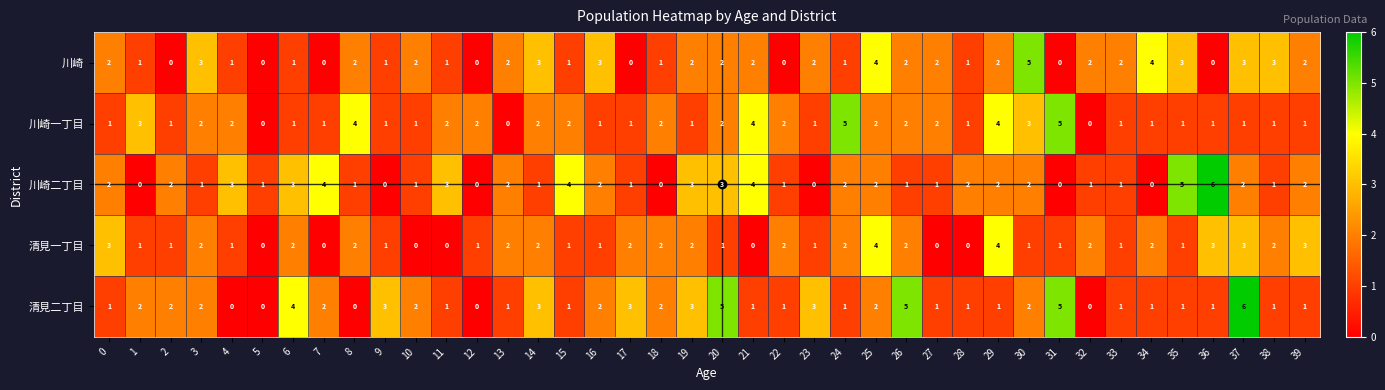

How many distinct data groups are displayed?

5